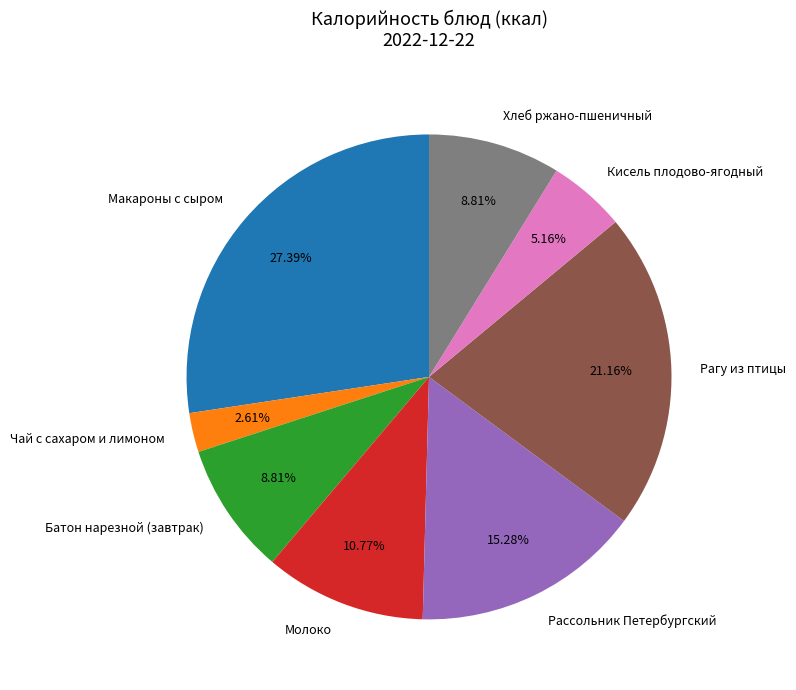

What is the ratio of the value at Рагу из птицы to the value at Молоко?

2.0